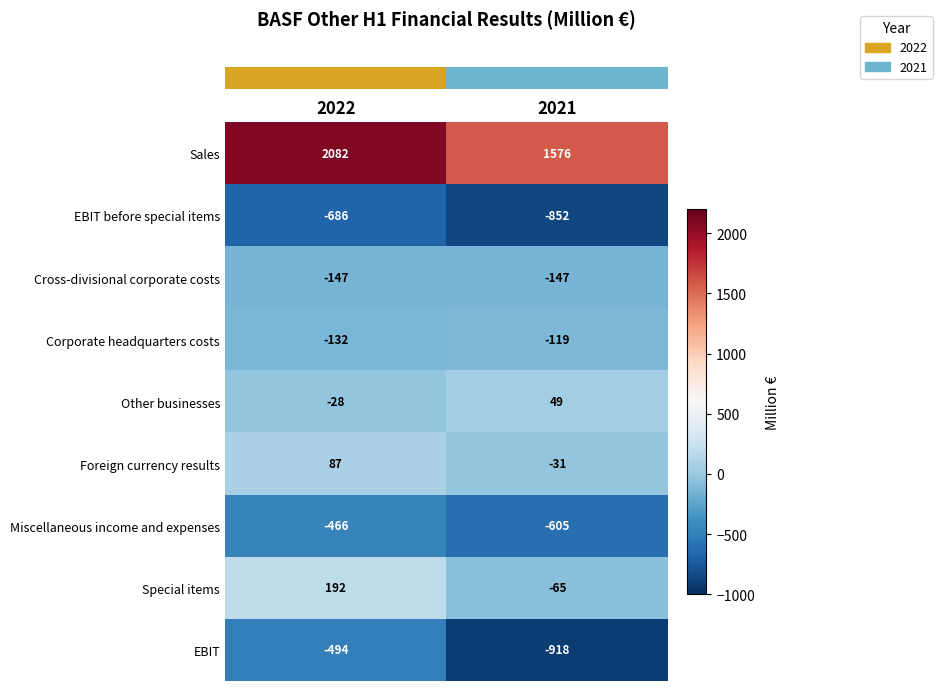

At which category is the sum across all series the highest?

2022